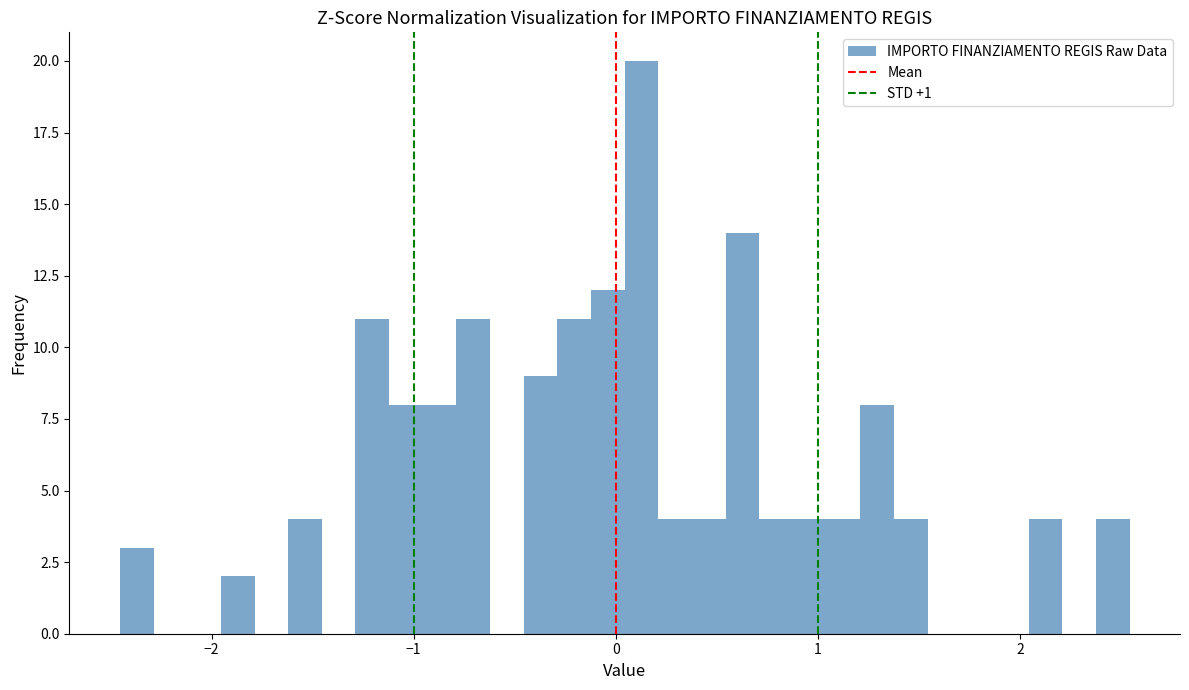

Around what value on the x-axis is the tallest bar? Give the approximate position of its centre, as read against the axis.

0.1